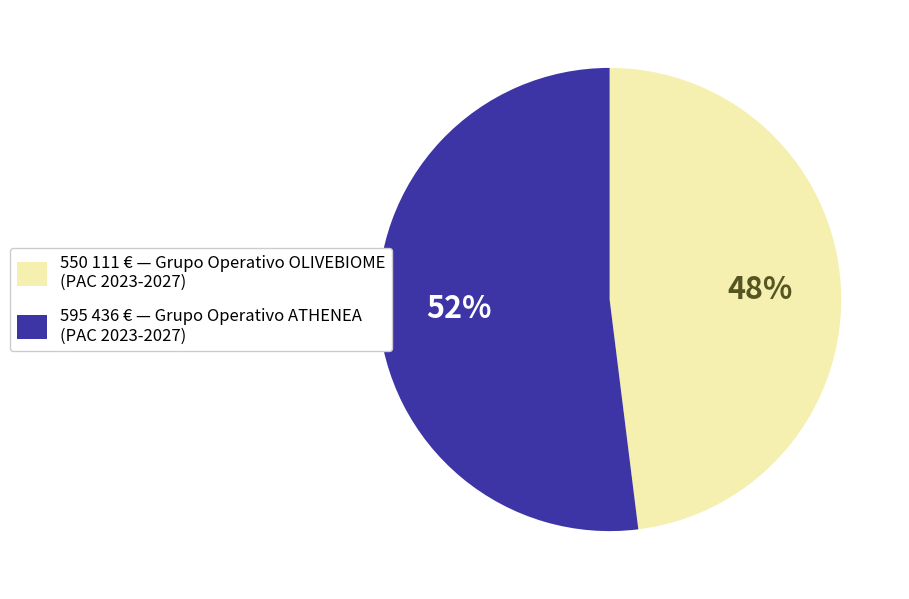

To the nearest percent, what is the difference between the largest and smallest slice percentages?

4%